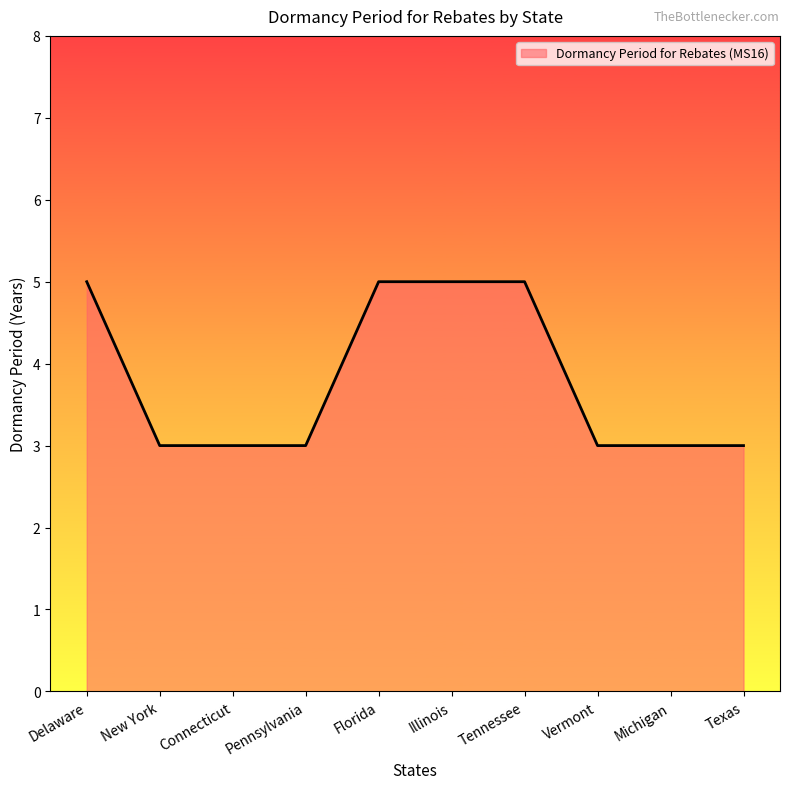

What is the greatest value displayed?

5